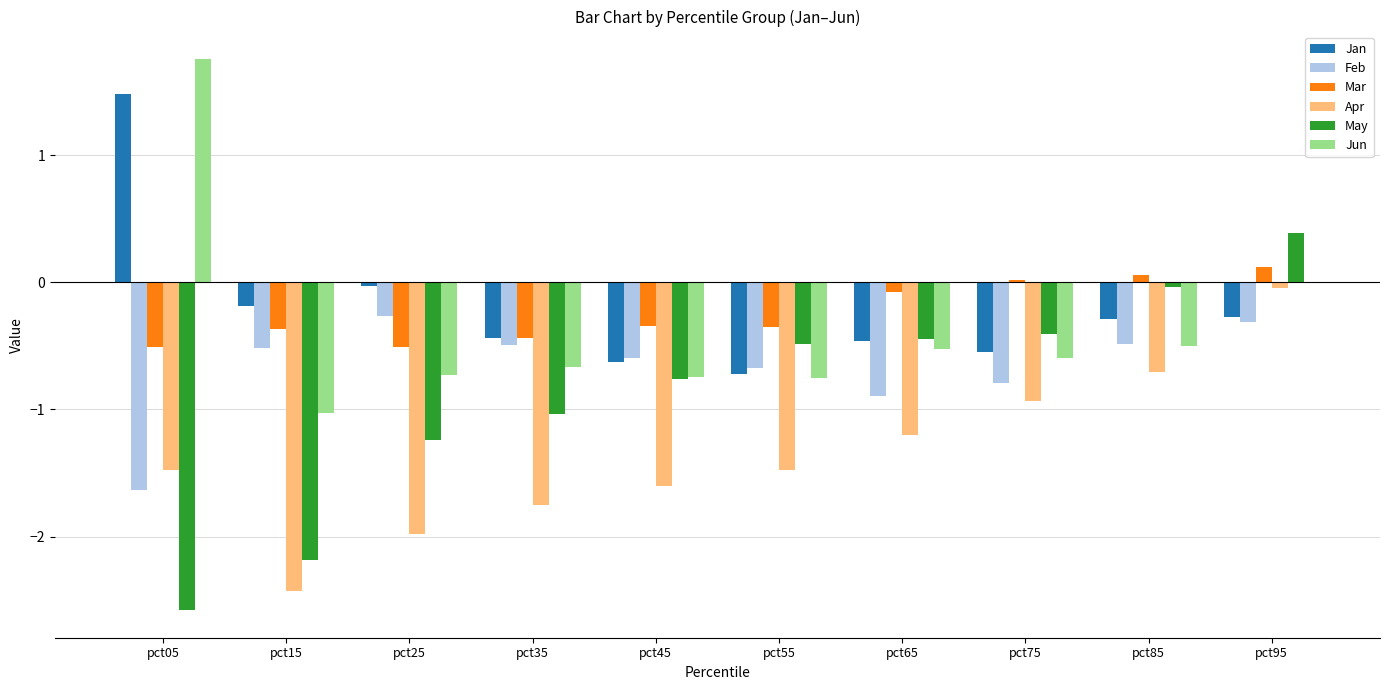

What is the sum of all Mar values?

-2.4